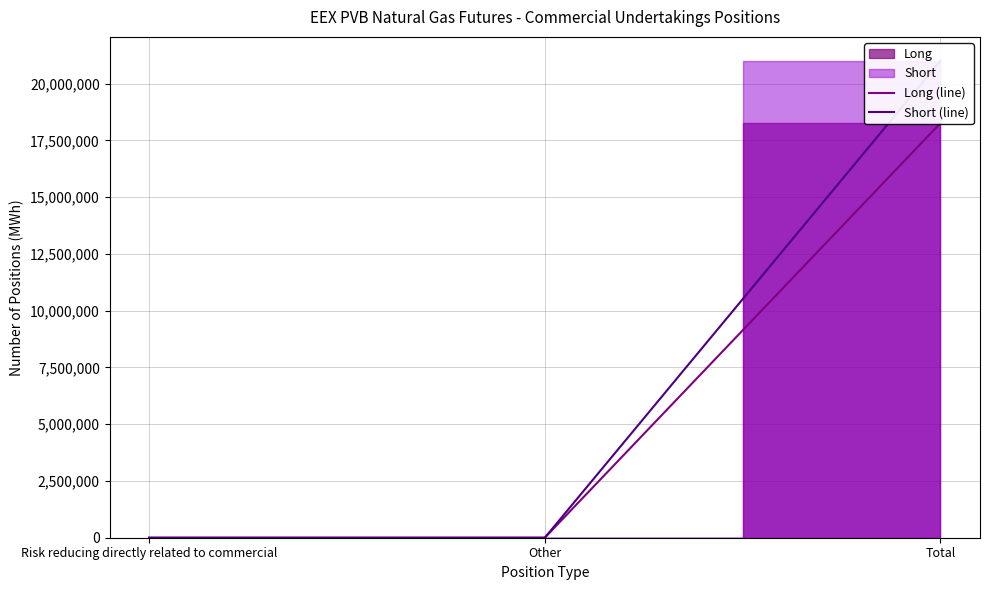

What is the greatest value displayed?

21007870